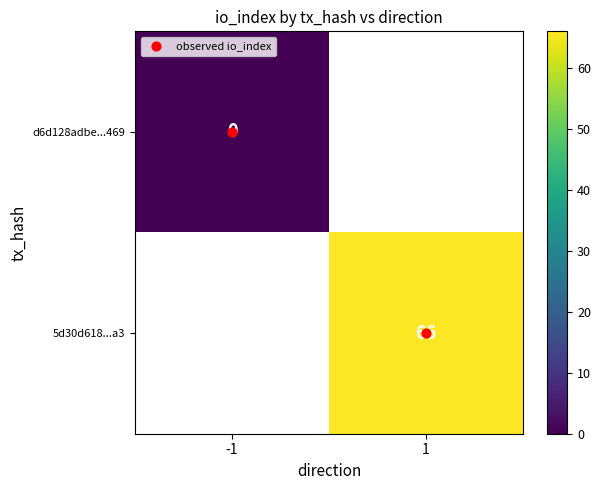

At how many categories does at least one series exceed 9?

1